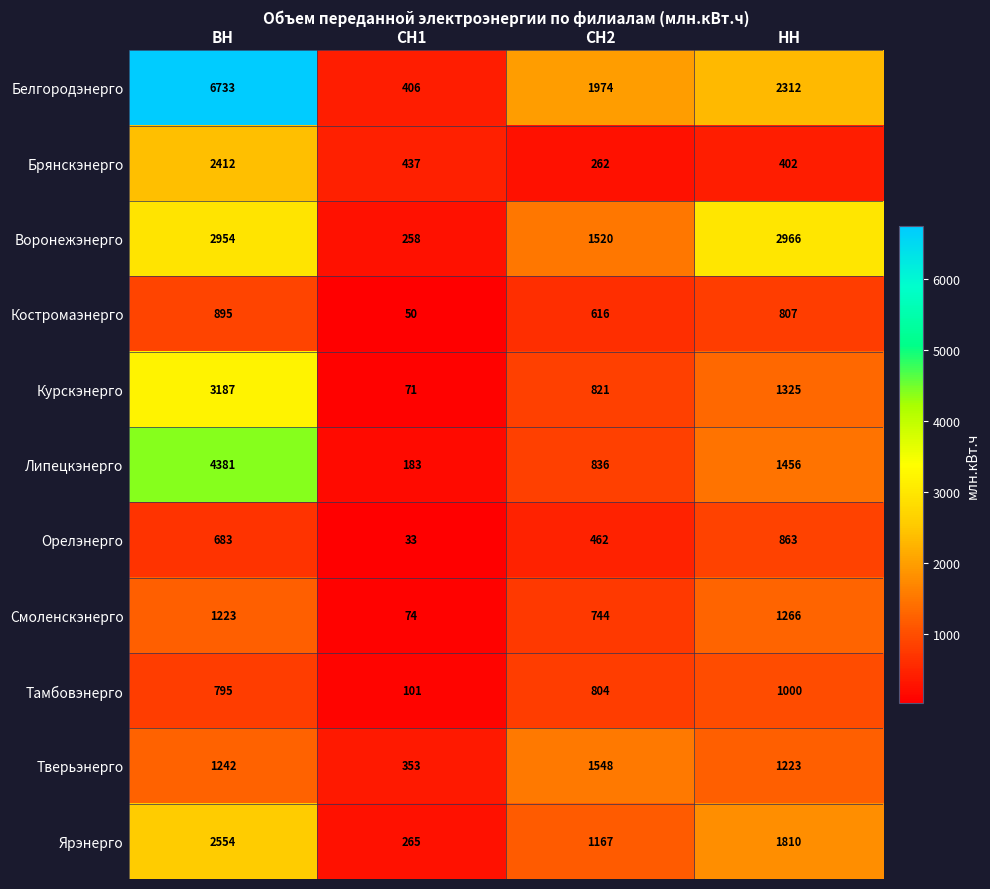

Which series has the widest spread of values?

Белгородэнерго